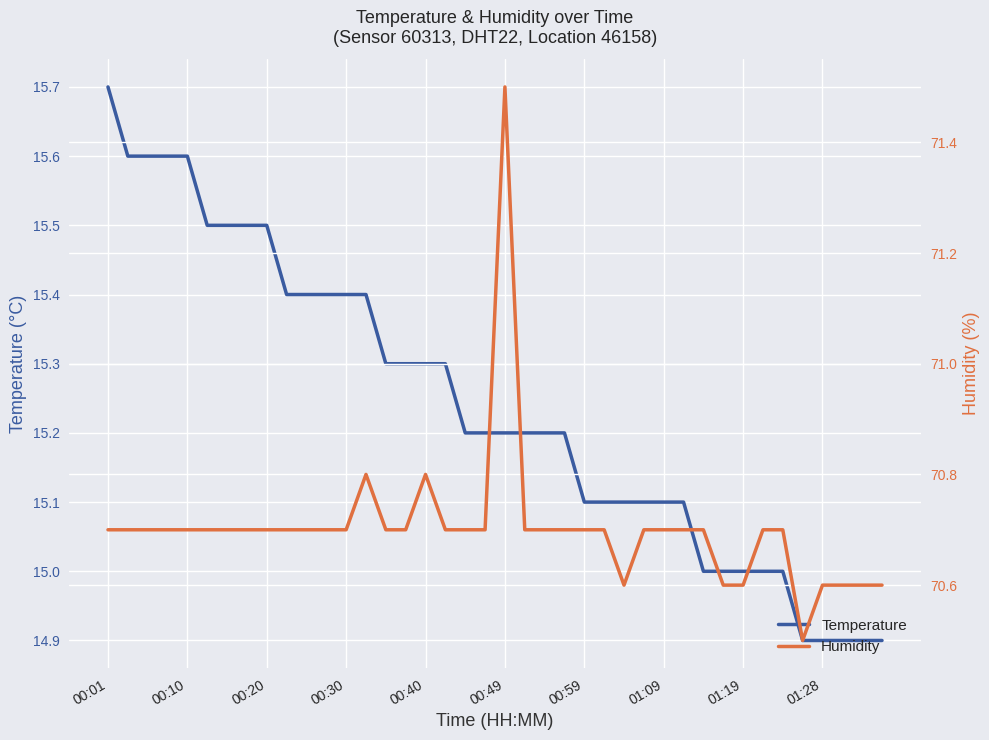

What is the sum of the Temperature values at 15 and 20?

30.5